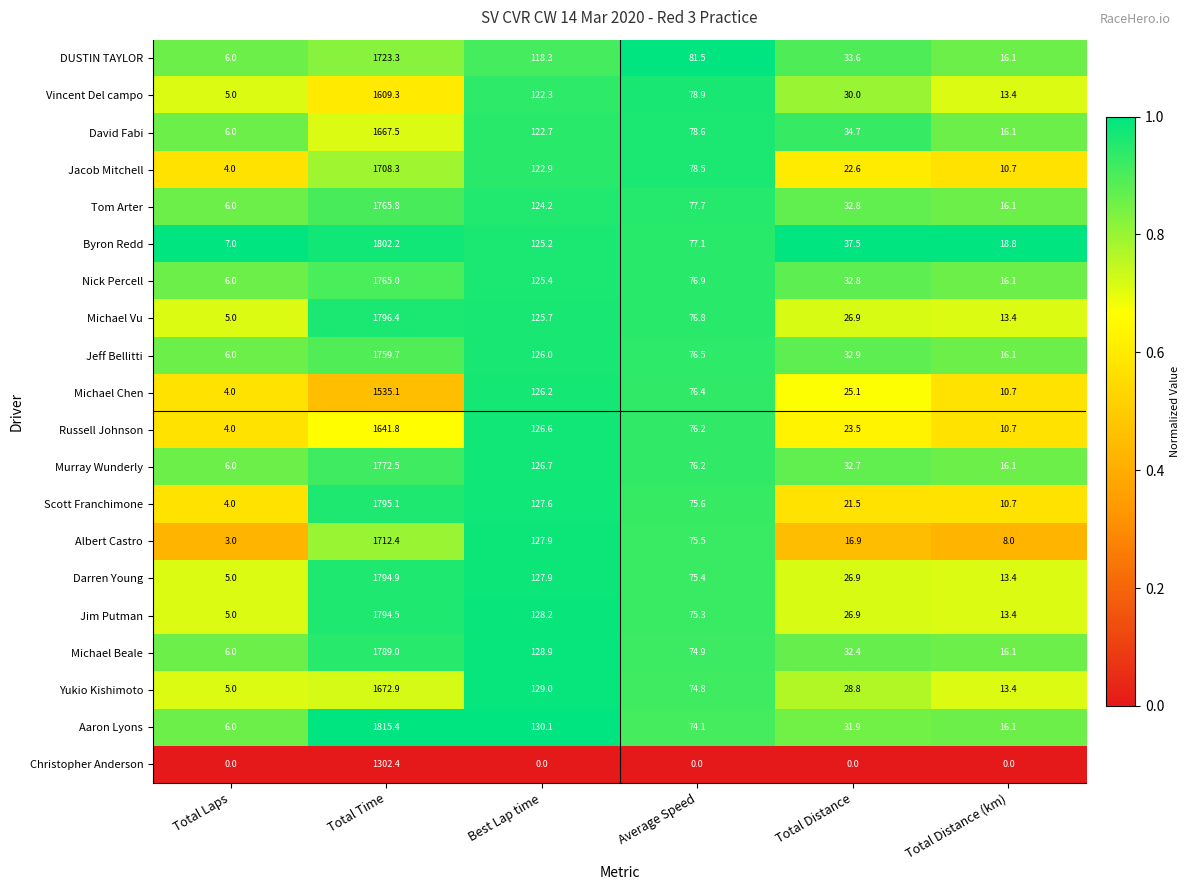

What is the total value across all series at Total Distance?

550.4